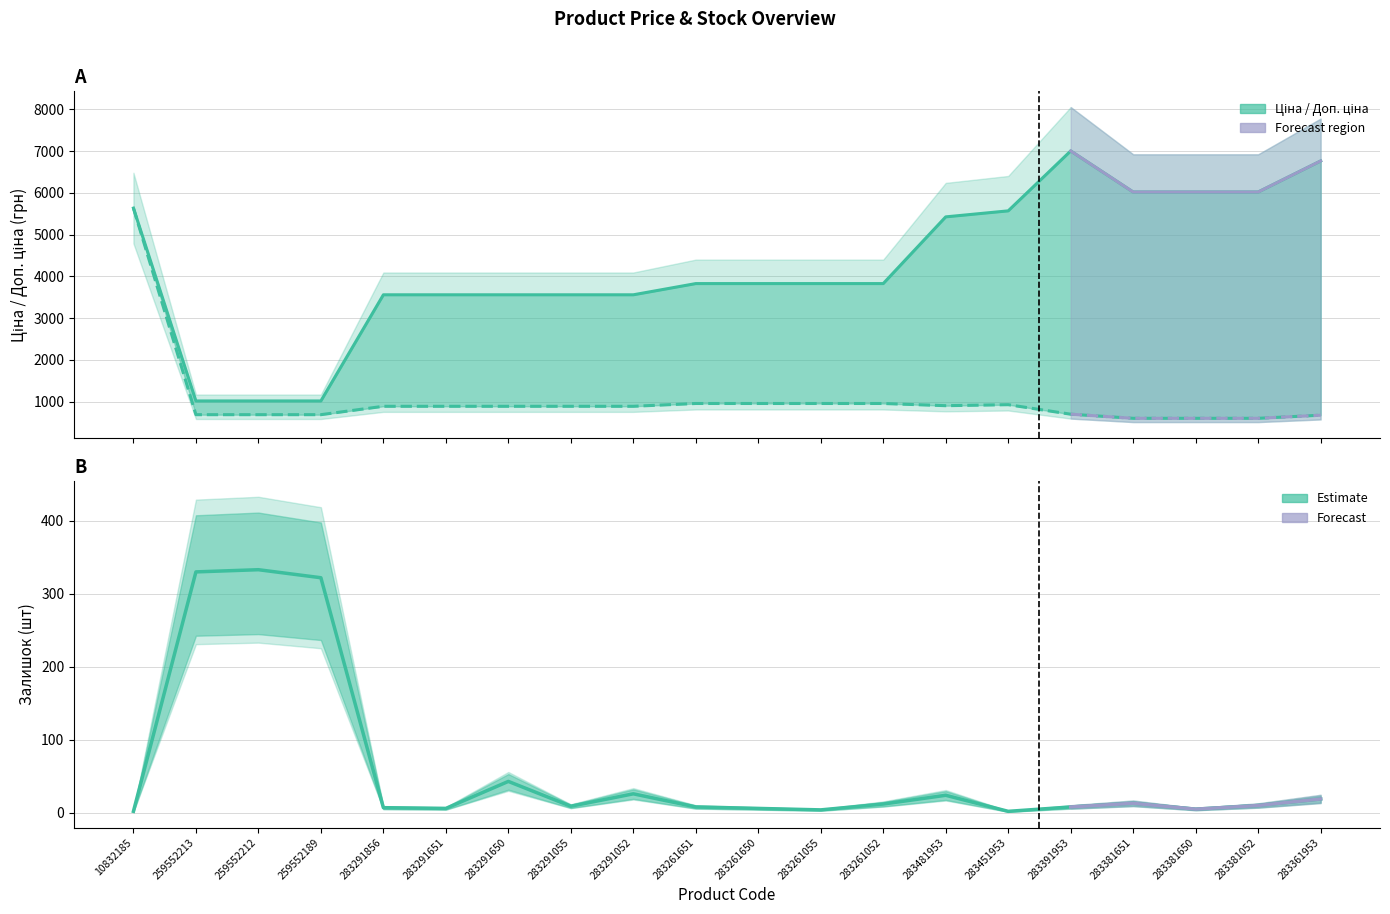

Where is Залишок nearest to the value 167?

283291650